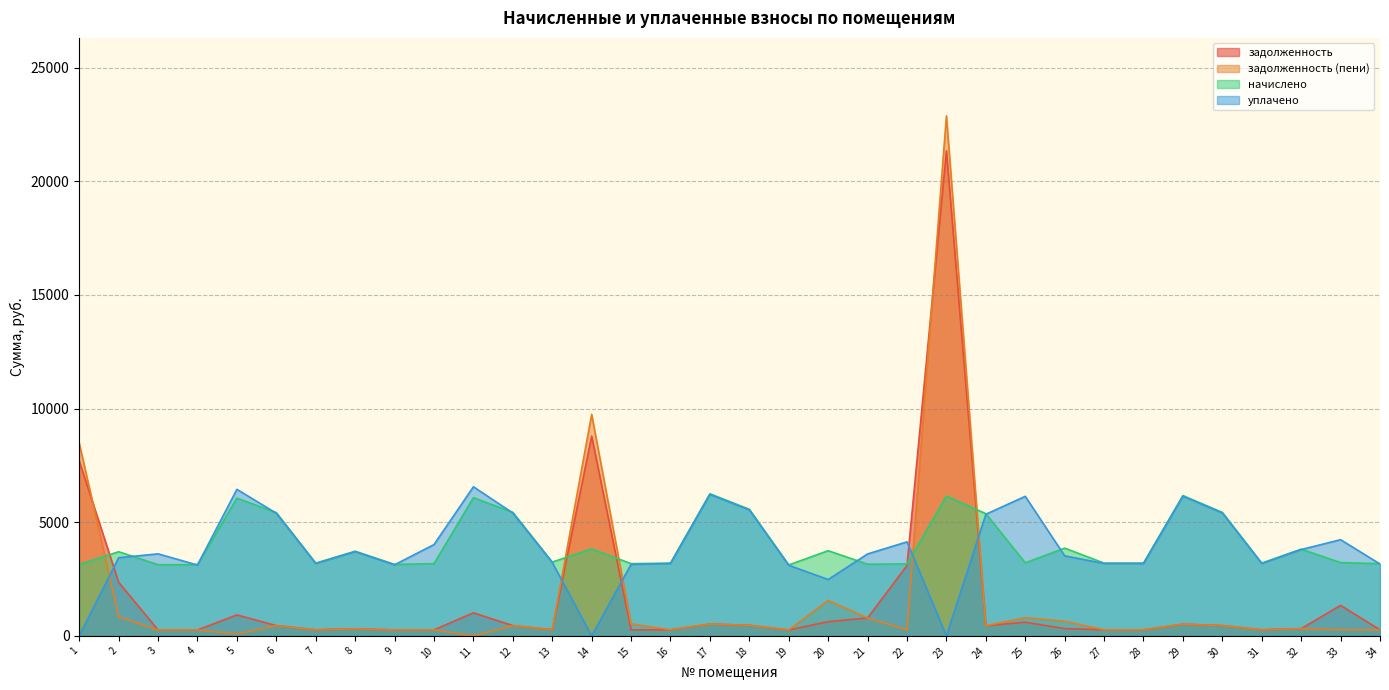

Which series has the largest range (max minus min)?

задолженность (пени)